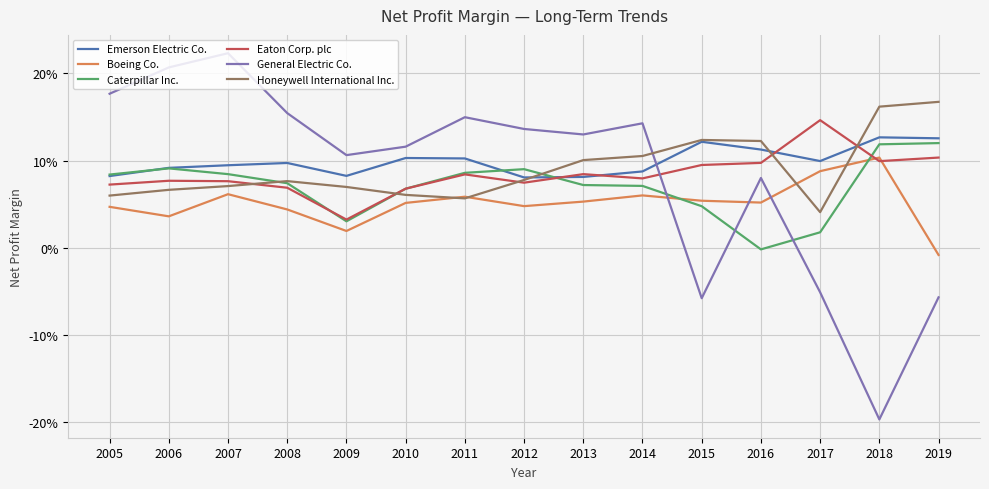

Between 2019 and 2014, which is larger?

2019